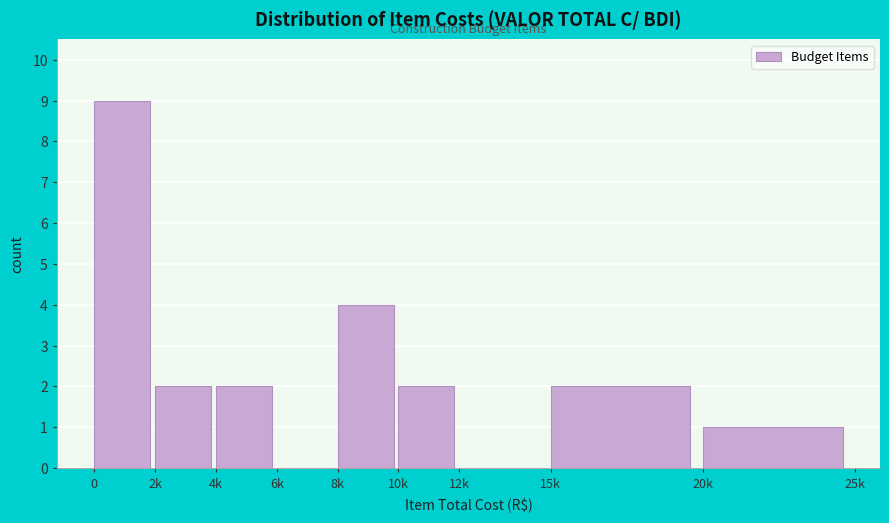

Reading left to right, what are all the values shown in this chart?

0=9	2k=2	4k=2	6k=0	8k=4	10k=2	12k=0	15k=2	20k=1